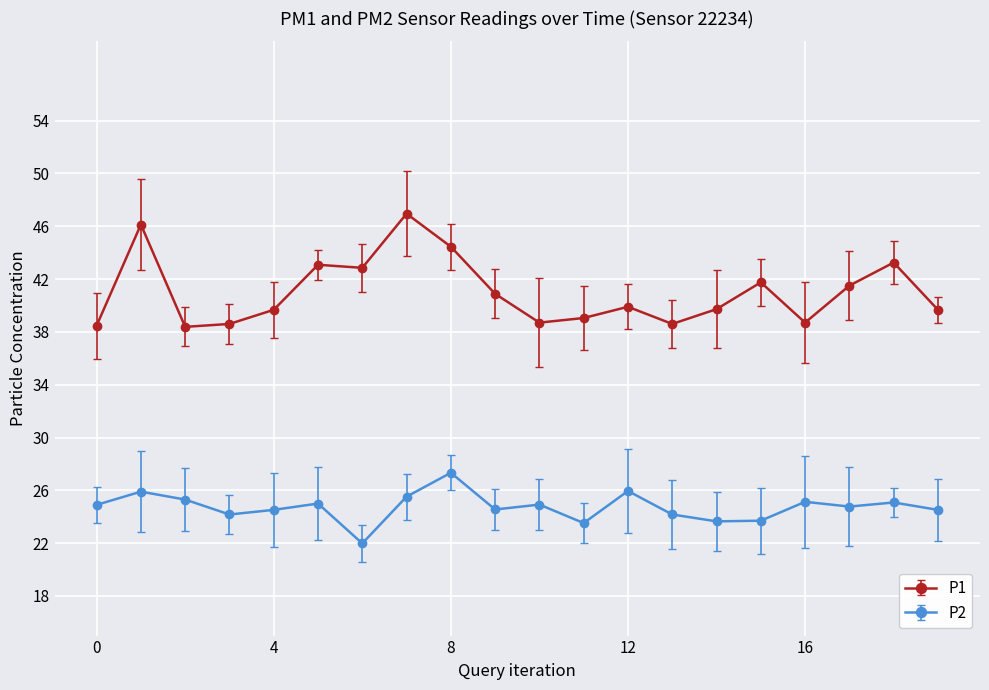

Which series has the largest total across all categories?

P1